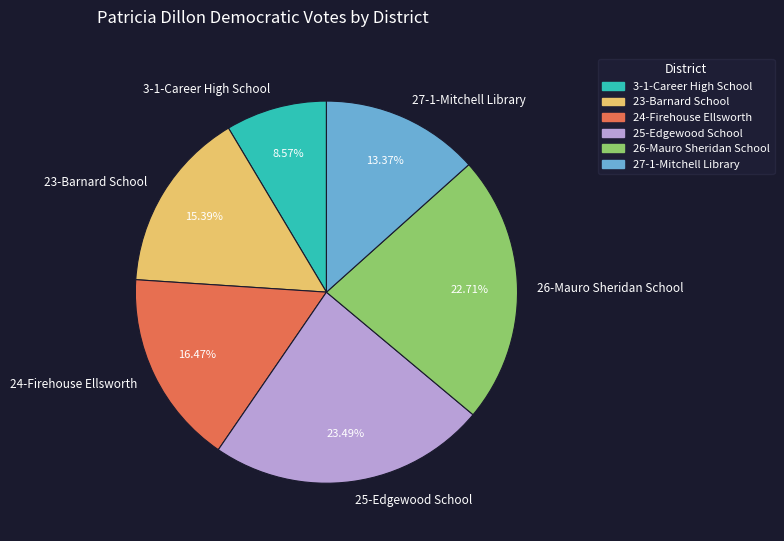

Does 27-1-Mitchell Library account for over 50% of the chart?

No